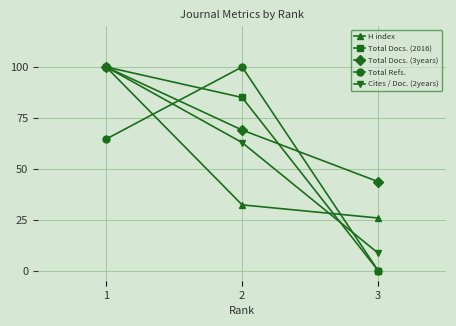

Is it true that Total Docs. (2016) equals 85.0 at 2?

True